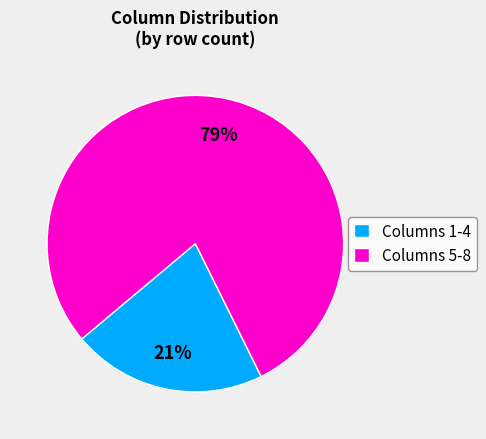

To the nearest percent, what percentage of the pie is Columns 5-8?

79%